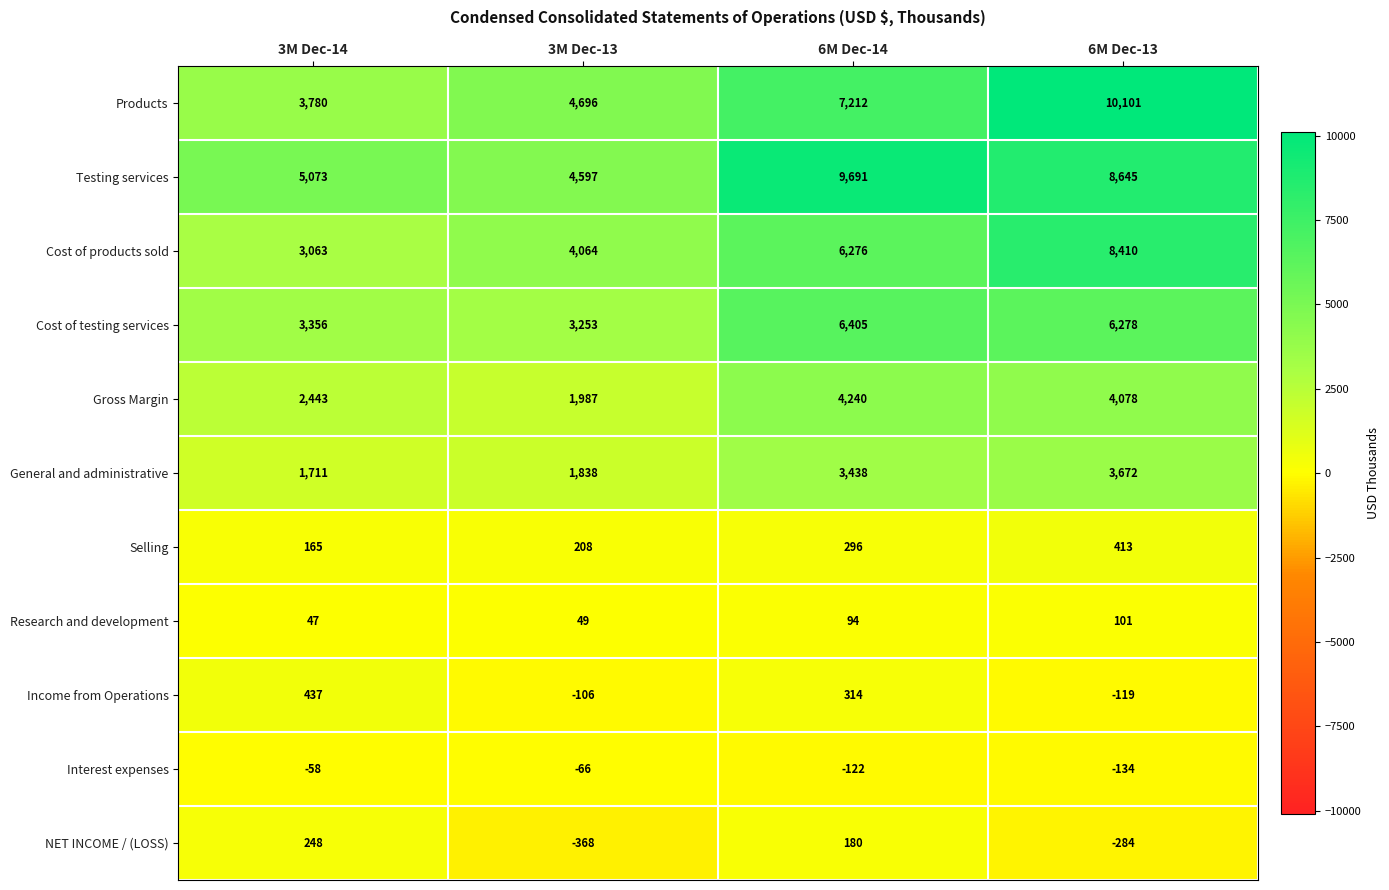

Count the number of categories in the chart.

4